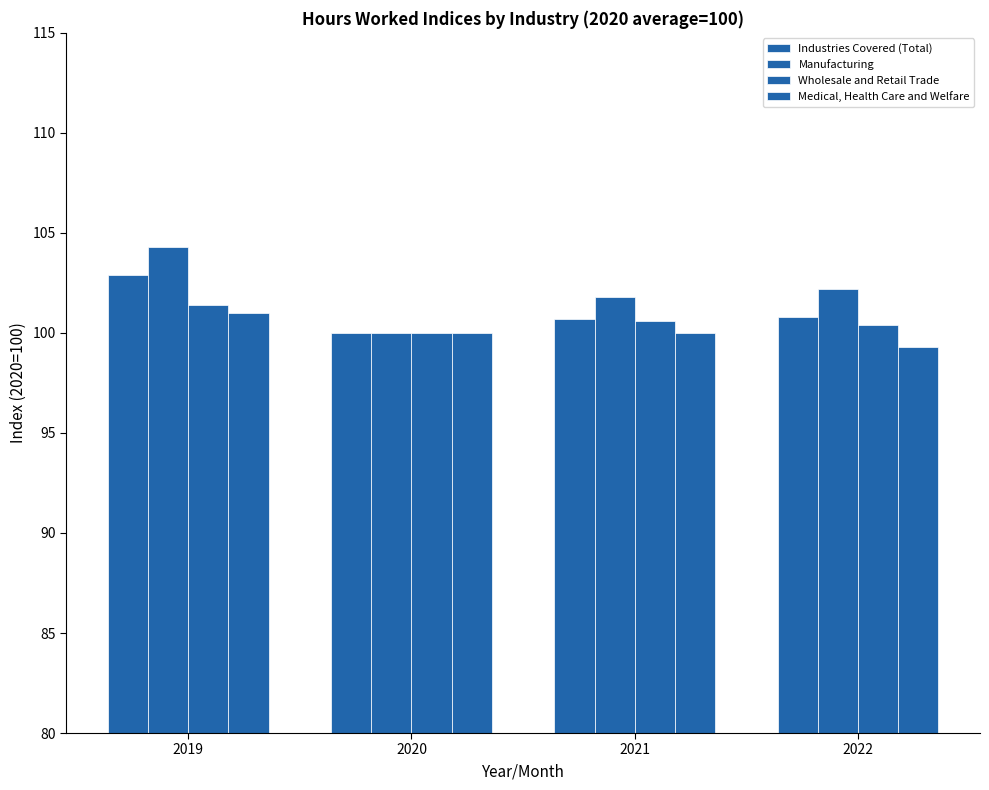

List the labels in order of Manufacturing value, largest first.

2019, 2022, 2021, 2020